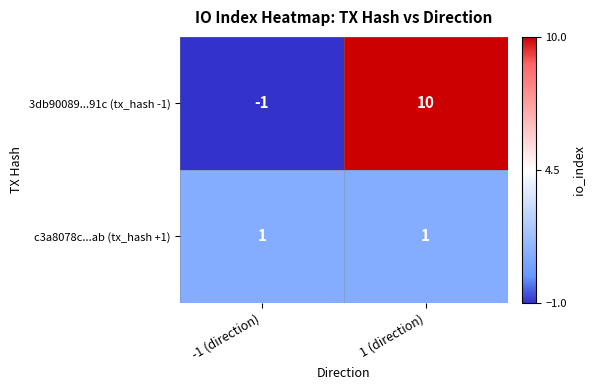

True or false: c3a8078c...ab (tx_hash +1) has a value of 1 at 1 (direction).

True